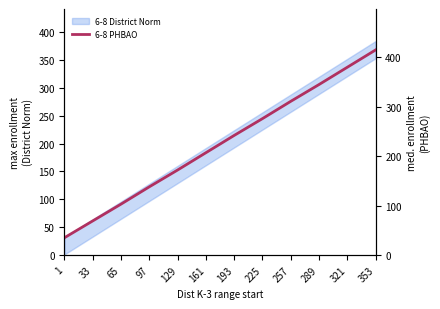

Is it true that the value at 65 is 184?

False